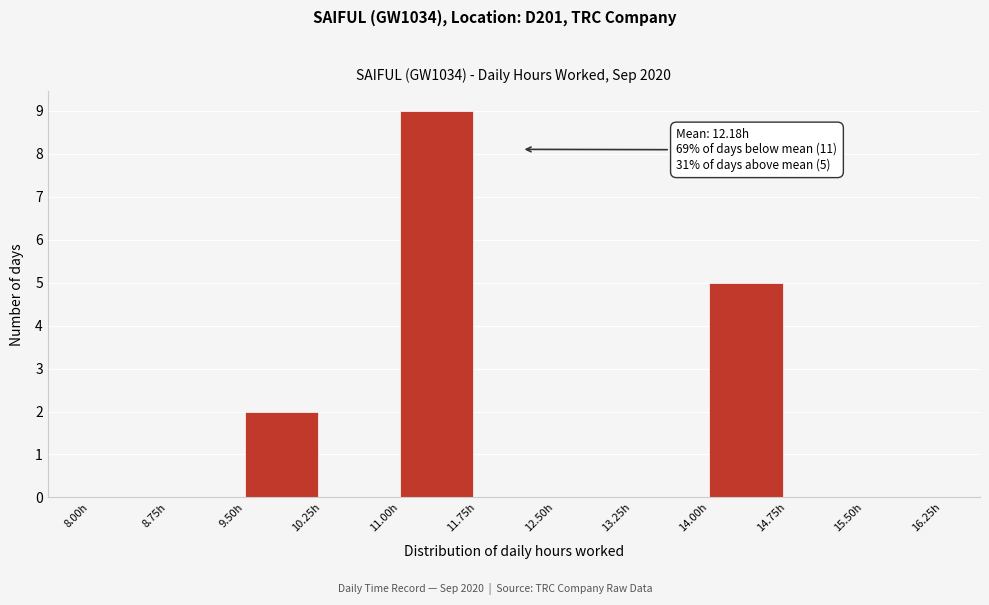

Which range on the x-axis has the tallest bar?

11.00 to 11.75